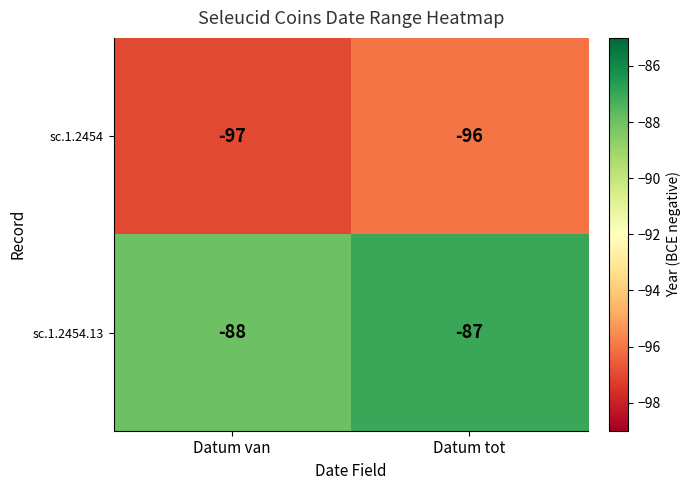

What is the difference between the highest and lowest values at Datum tot?

9